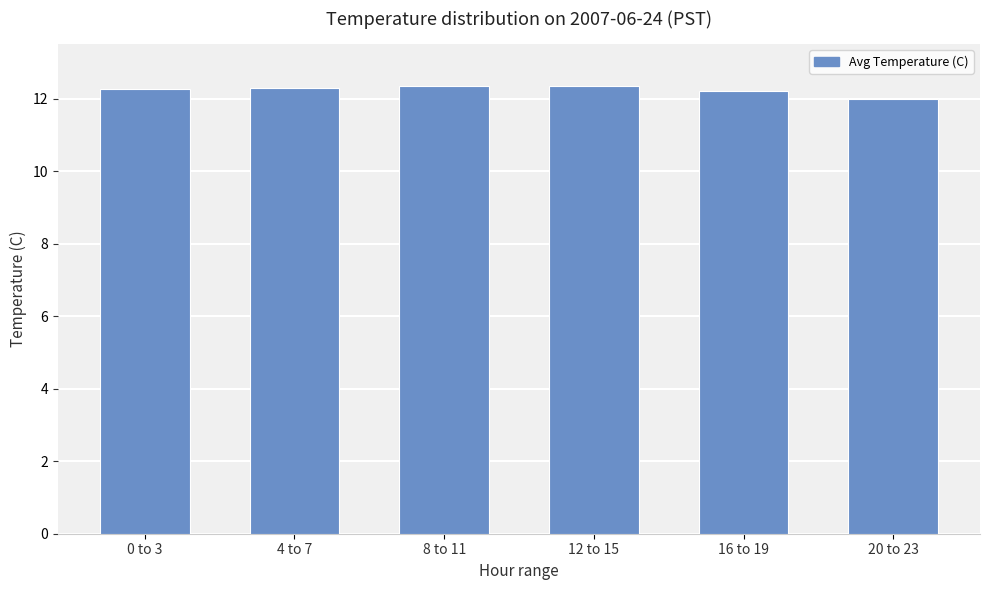

Which category has the lowest value across all series?

20 to 23